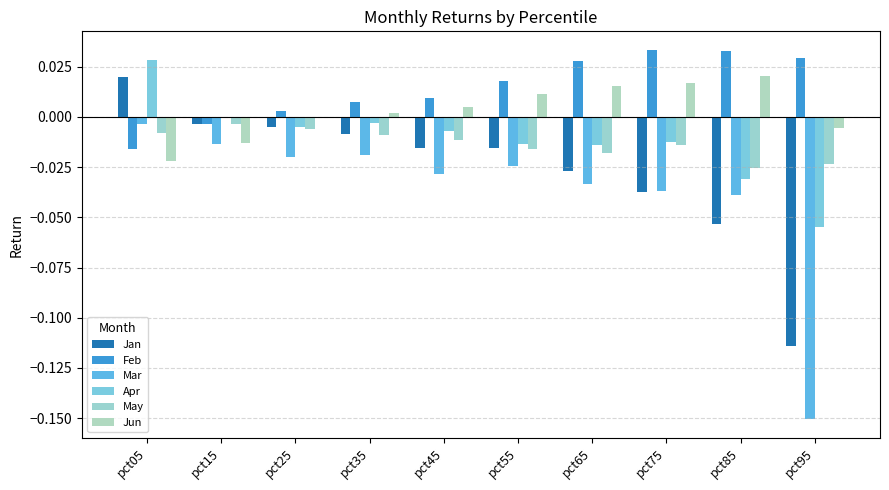

How many groups of bars are there?

10